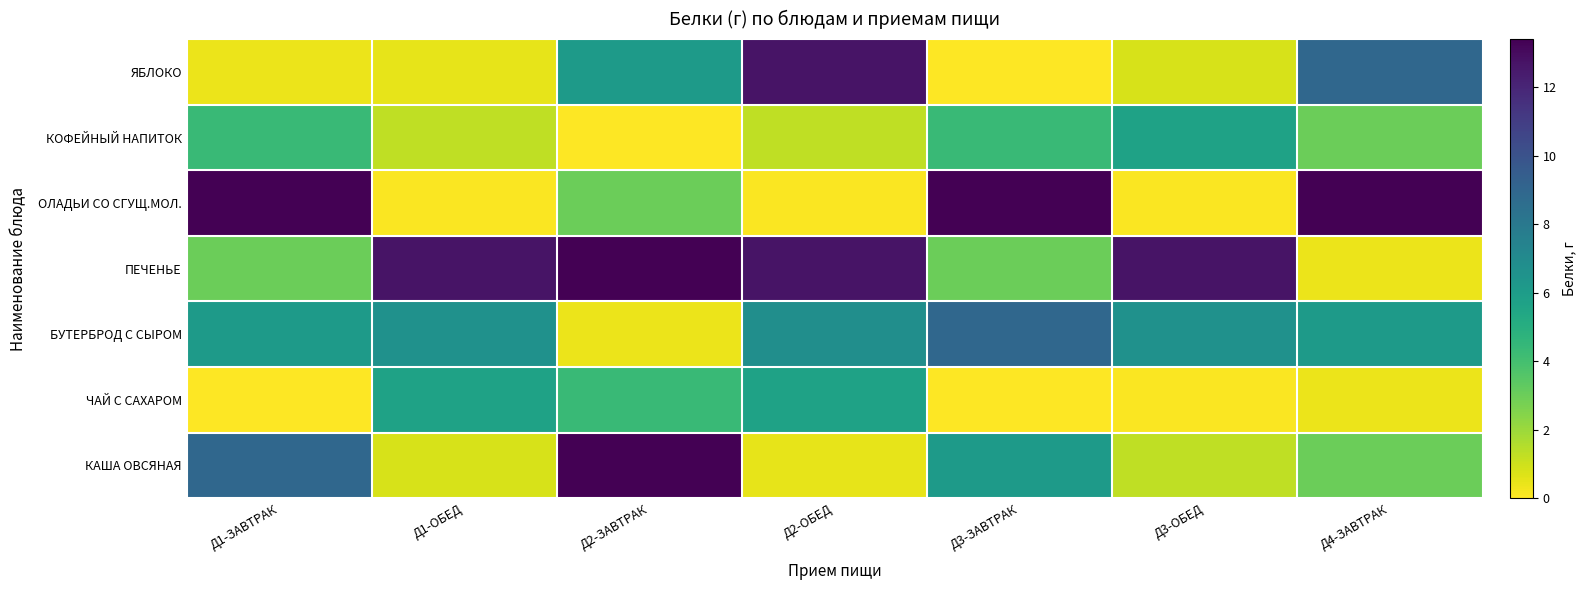

Between Д3-ЗАВТРАК and Д3-ОБЕД, which is larger?

Д3-ЗАВТРАК